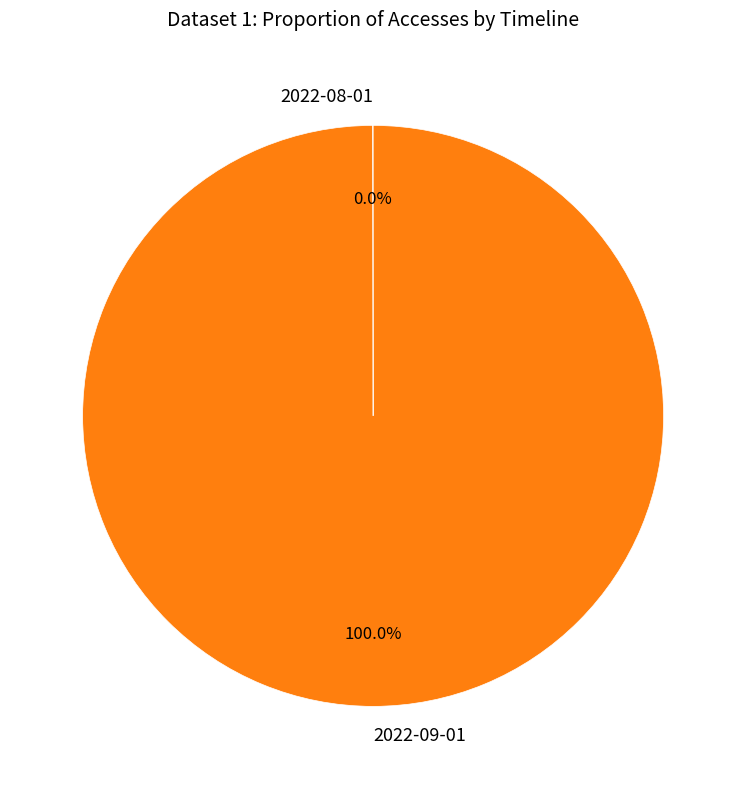

Is 2022-09-01 the majority of the pie?

Yes